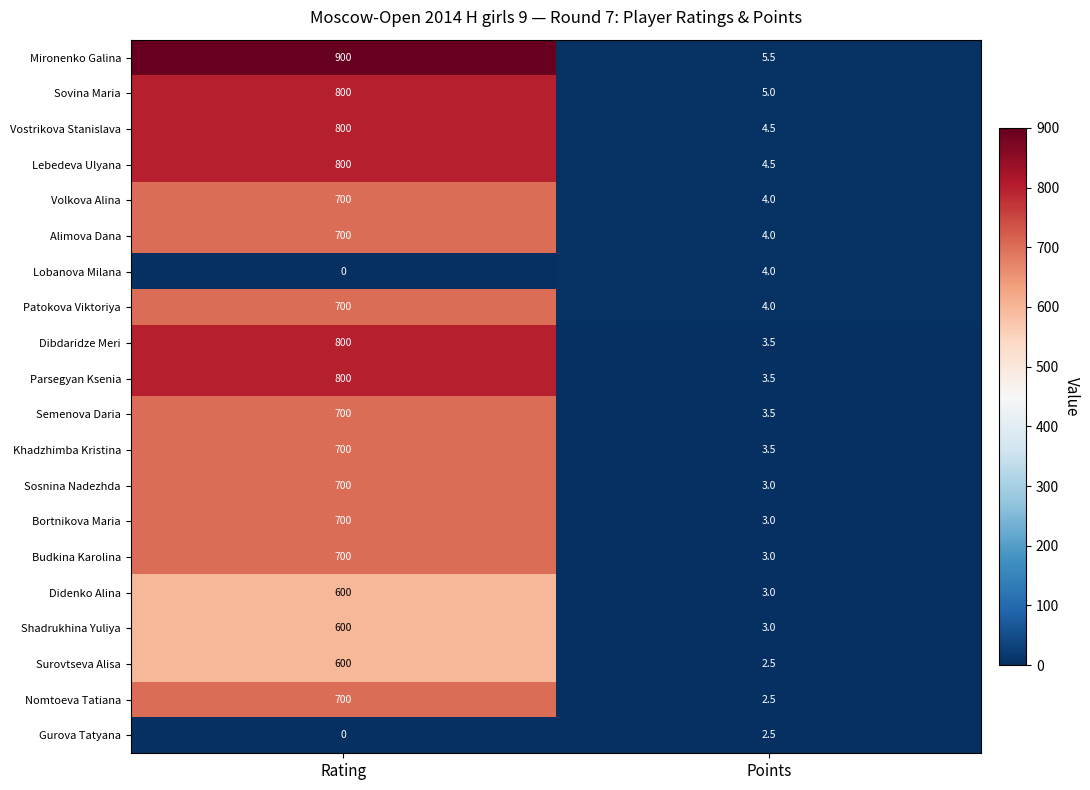

The value of Alimova Dana at Points is 4.0. True or false?

True